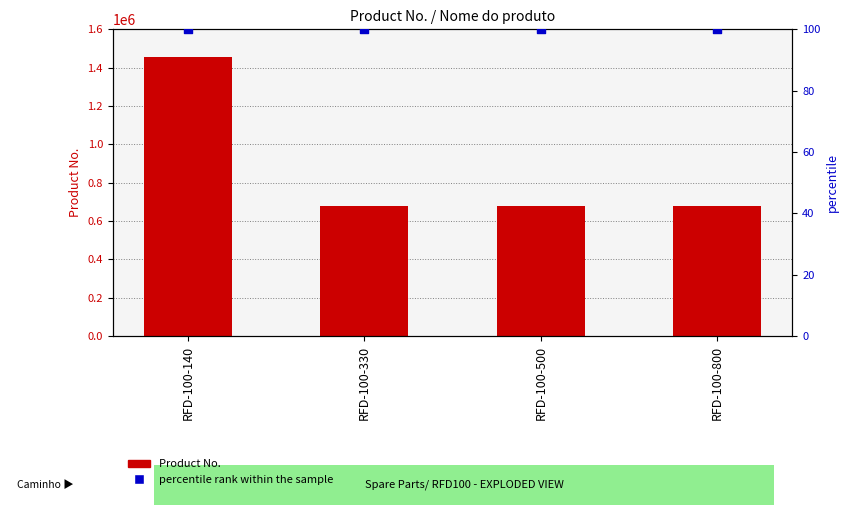

At how many categories does at least one series exceed 517500?

4